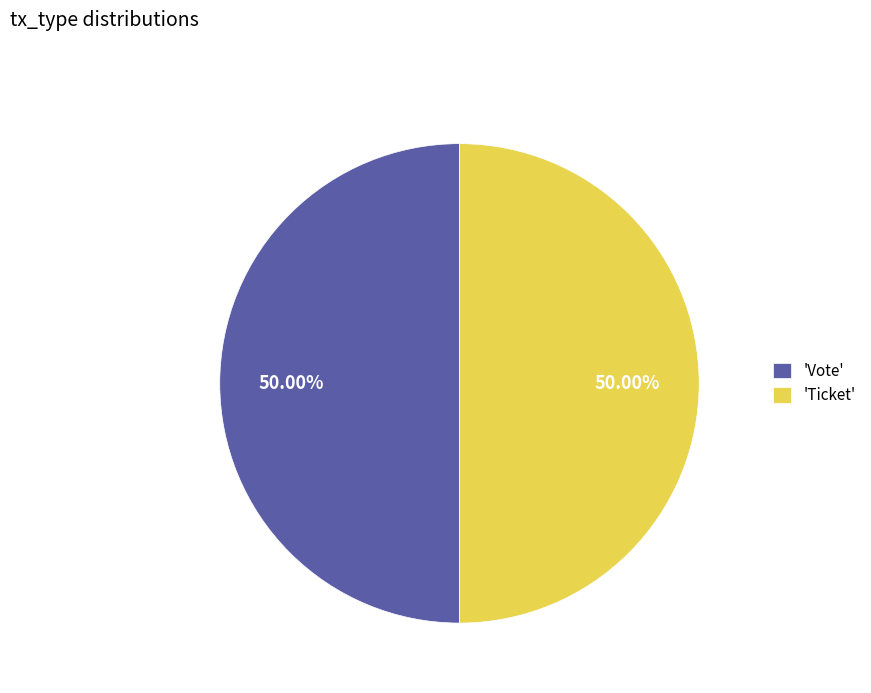

What is the ratio of the value at 'Ticket' to the value at 'Vote'?

1.0